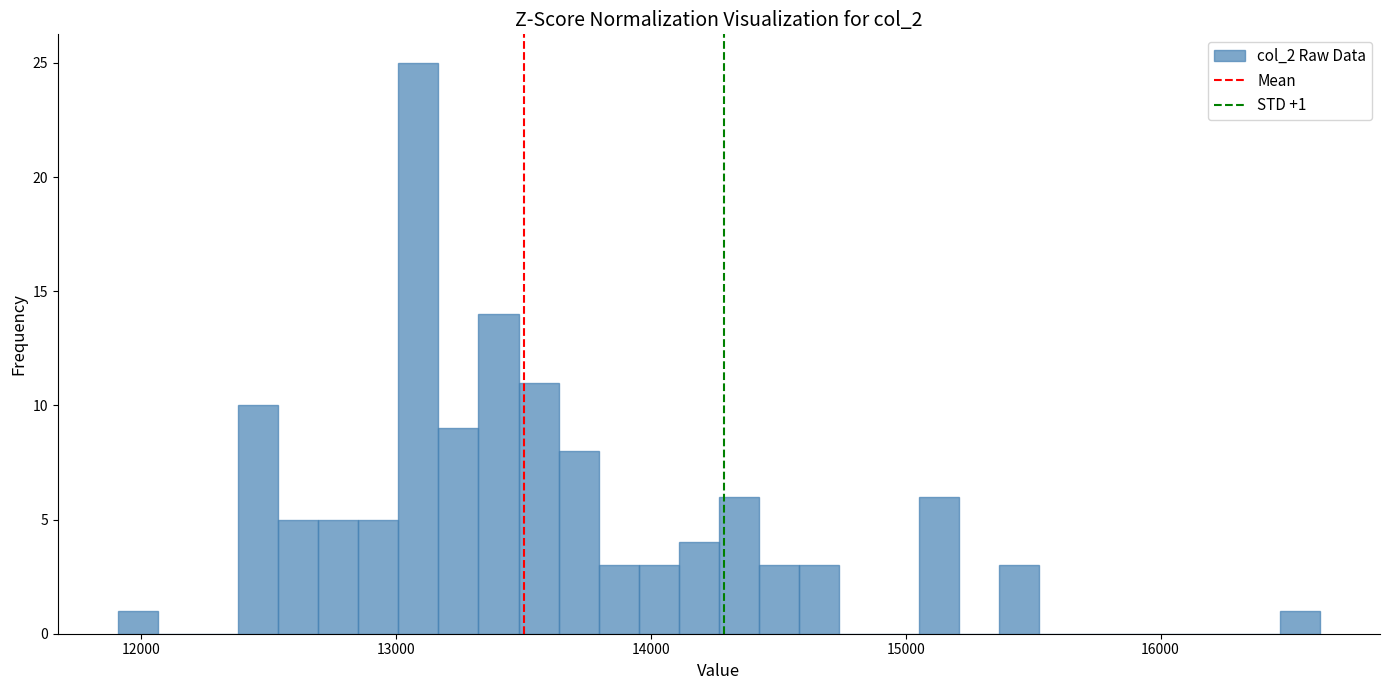

Around what value on the x-axis is the tallest bar? Give the approximate position of its centre, as read against the axis.

13100